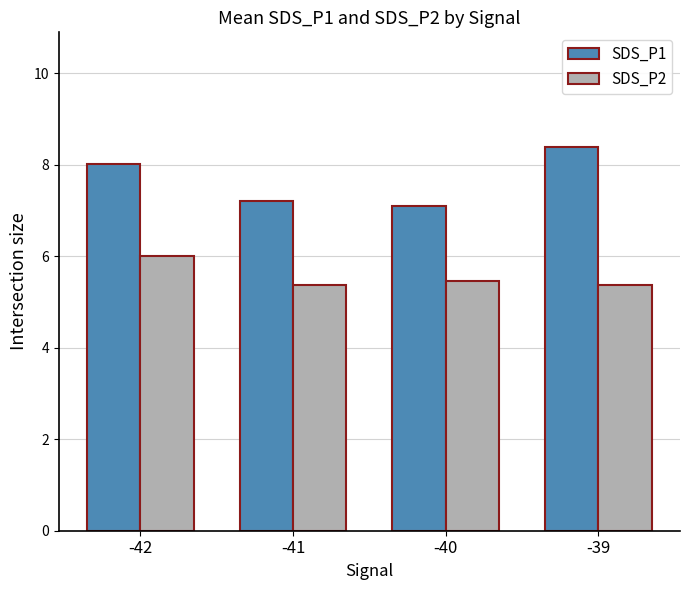

Count the SDS_P2 values in the range 5 to 6.

4